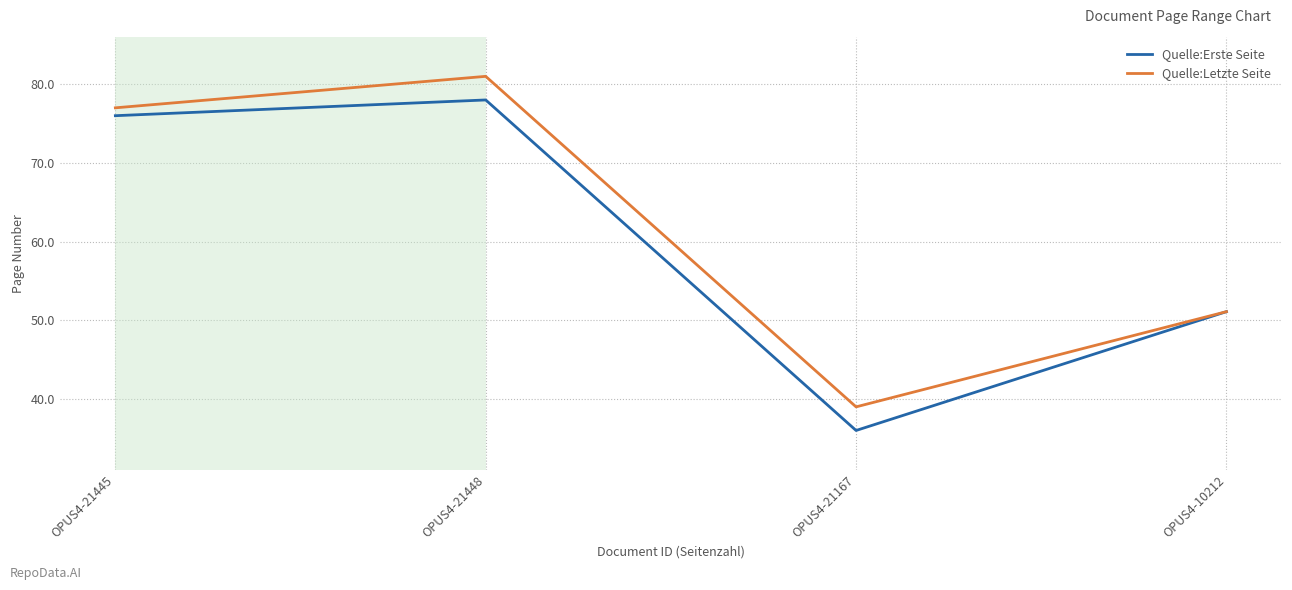

What are all the series names shown in the legend?

Quelle:Erste Seite, Quelle:Letzte Seite